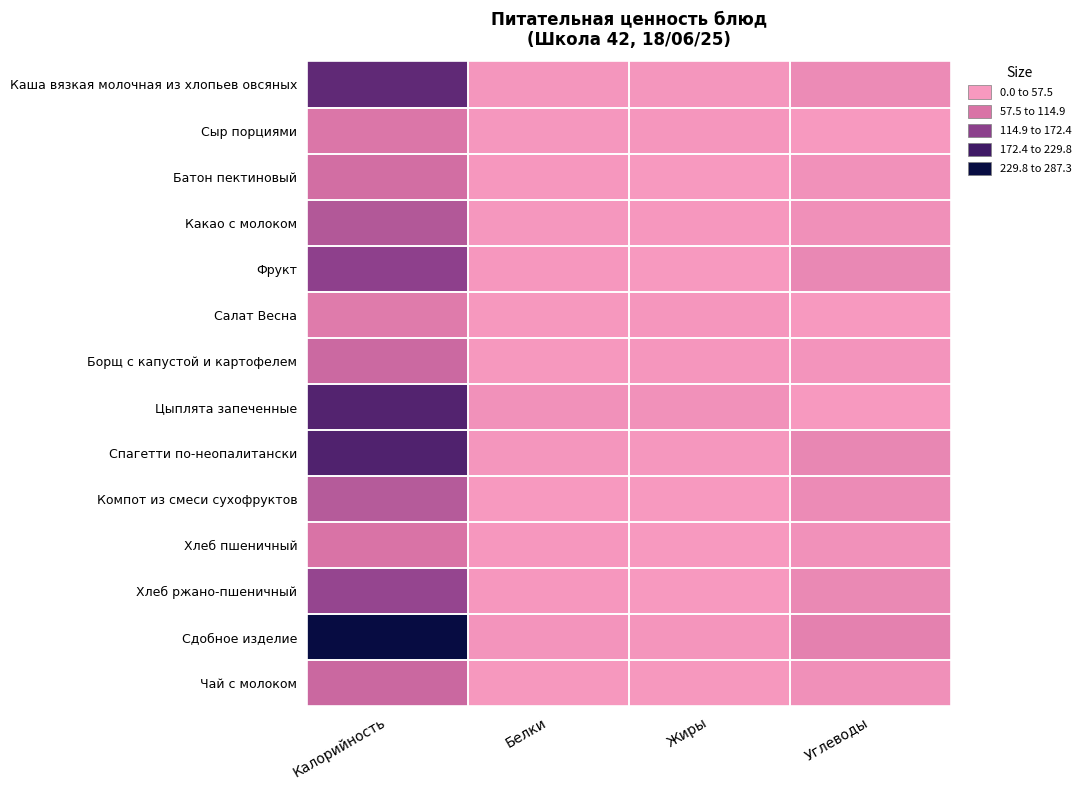

Reading right to left, list all the values displayed in this chart.

Каша вязкая молочная из хлопьев овсяных: Углеводы=26.3	Жиры=6.7	Белки=5.9	Калорийность=184.5
Сыр порциями: Углеводы=0.0	Жиры=5.2	Белки=4.4	Калорийность=64.2
Батон пектиновый: Углеводы=15.4	Жиры=0.9	Белки=2.2	Калорийность=78.5
Какао с молоком: Углеводы=16.3	Жиры=3.1	Белки=3.9	Калорийность=108.7
Фрукт: Углеводы=31.5	Жиры=0.8	Белки=2.4	Калорийность=142.3
Салат Весна: Углеводы=1.0	Жиры=5.0	Белки=1.8	Калорийность=55.5
Борщ с капустой и картофелем: Углеводы=8.5	Жиры=5.0	Белки=1.5	Калорийность=84.8
Цыплята запеченные: Углеводы=0.4	Жиры=14.8	Белки=15.6	Калорийность=197.4
Спагетти по-неопалитански: Углеводы=34.3	Жиры=4.3	Белки=5.9	Калорийность=199.2
Компот из смеси сухофруктов: Углеводы=25.7	Жиры=0.0	Белки=0.4	Калорийность=104.4
Хлеб пшеничный: Углеводы=14.8	Жиры=0.2	Белки=2.3	Калорийность=70.3
Хлеб ржано-пшеничный: Углеводы=29.7	Жиры=0.6	Белки=2.8	Калорийность=134.9
Сдобное изделие: Углеводы=45.0	Жиры=7.7	Белки=9.5	Калорийность=287.3
Чай с молоком: Углеводы=17.3	Жиры=1.2	Белки=1.6	Калорийность=85.9